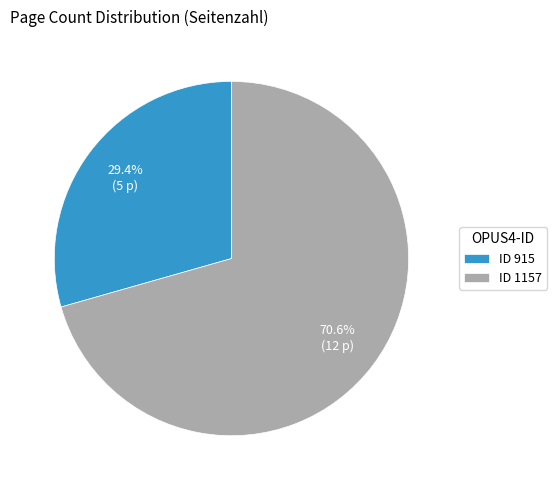

What is the smallest slice in the pie chart?

ID 915